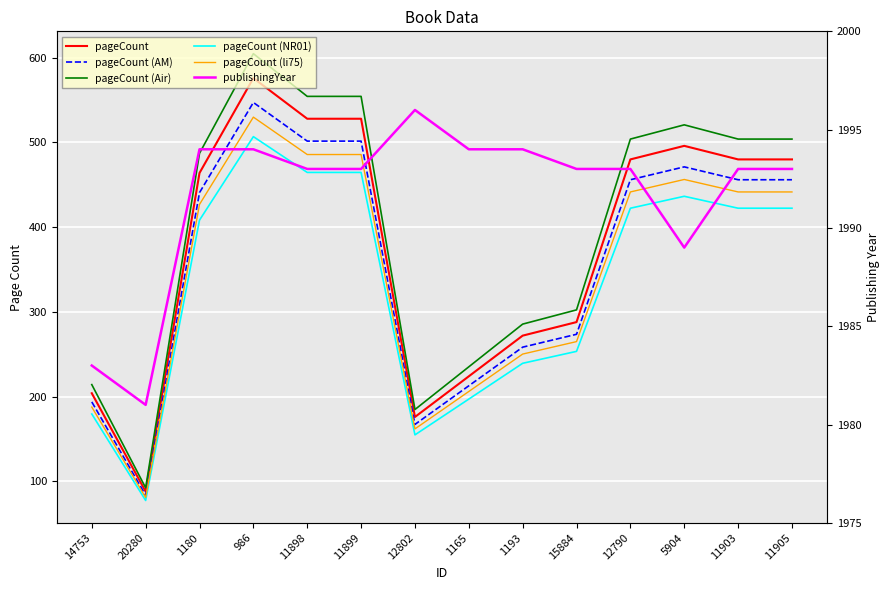

Which has a higher value, 1180 or 11898?

11898